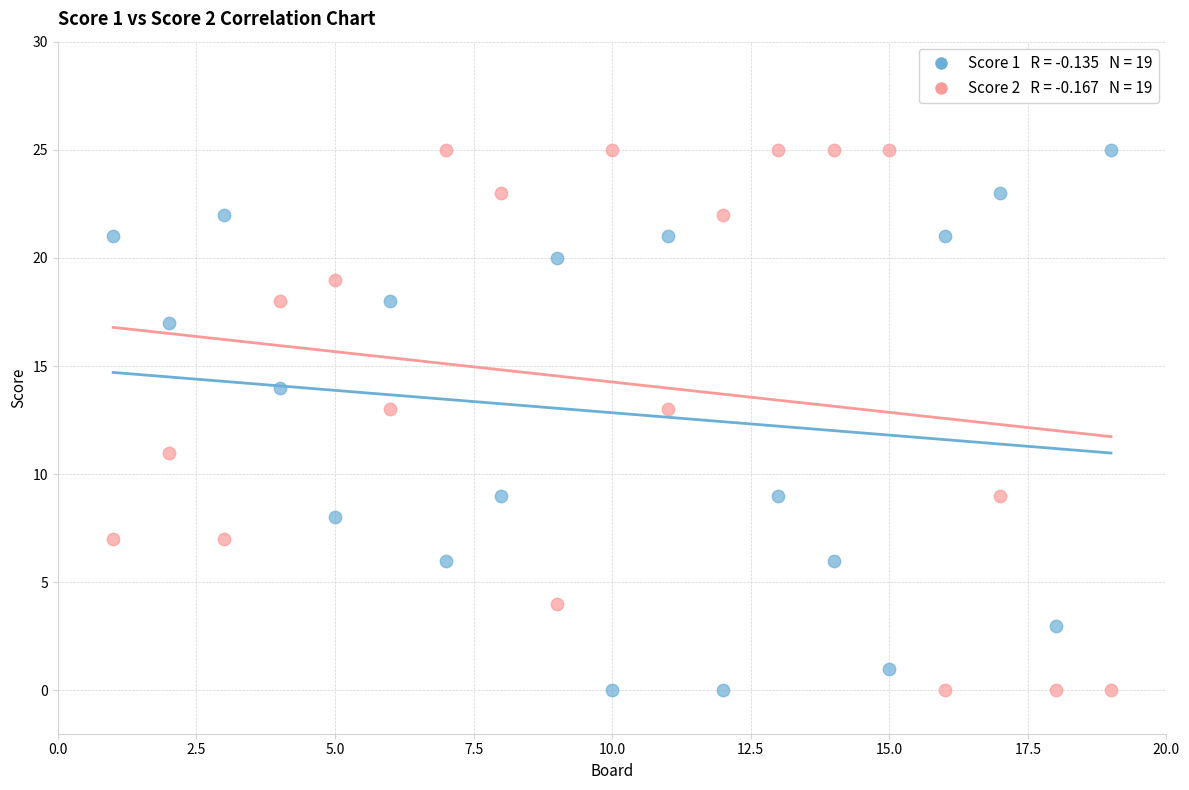

Across all data points, what is the range of Y values (max minus min)?

25